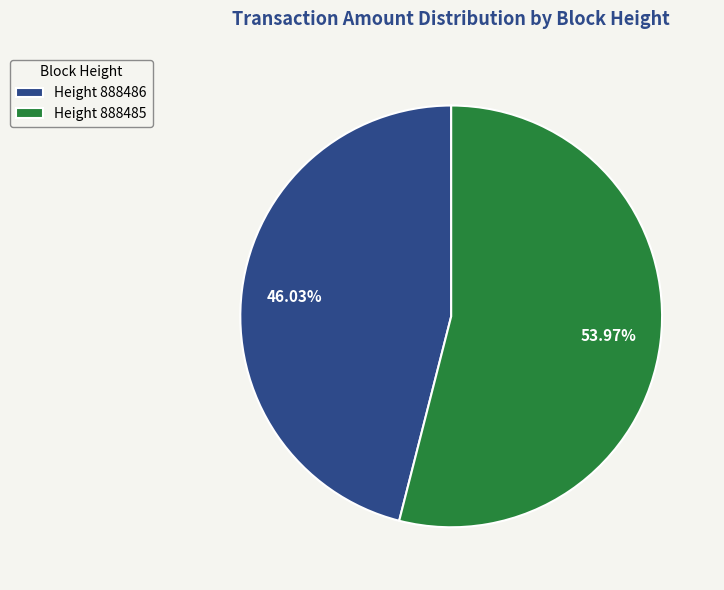

Between Height 888486 and Height 888485, which is larger?

Height 888485